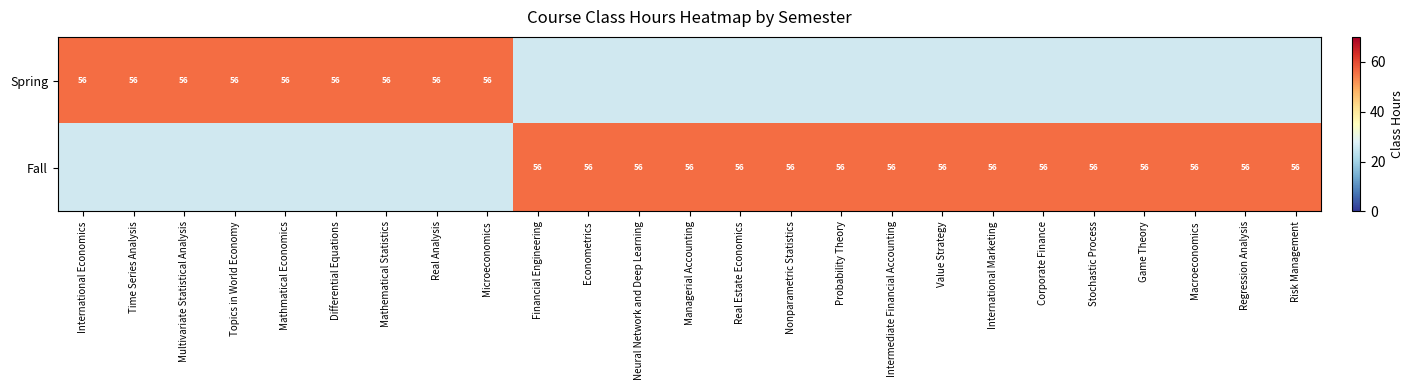

At how many categories does at least one series exceed 24?

25